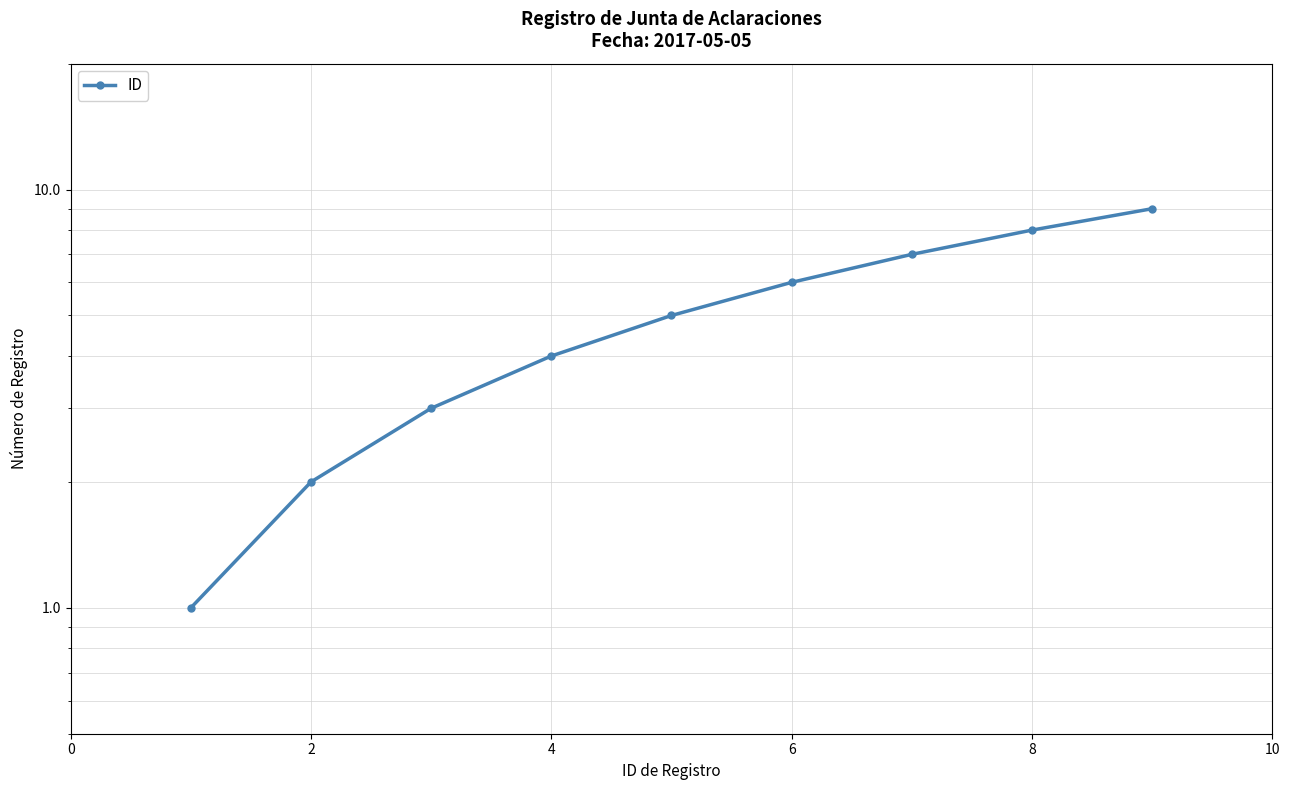

True or false: the data shows 1 at 2.

False